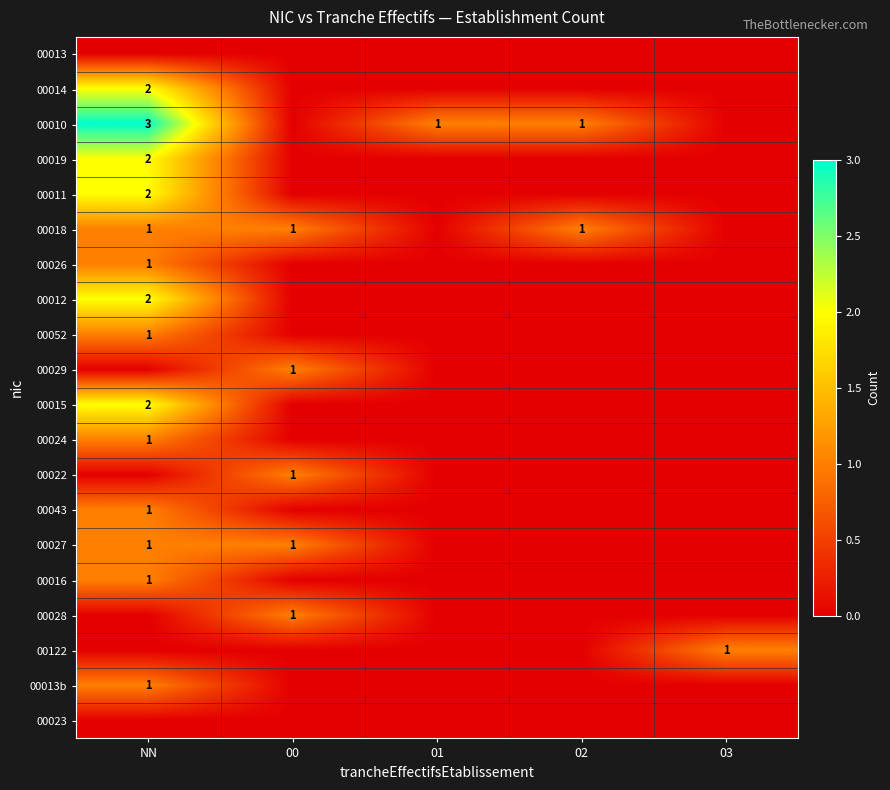

Is it true that 00010 equals 2 at 02?

False